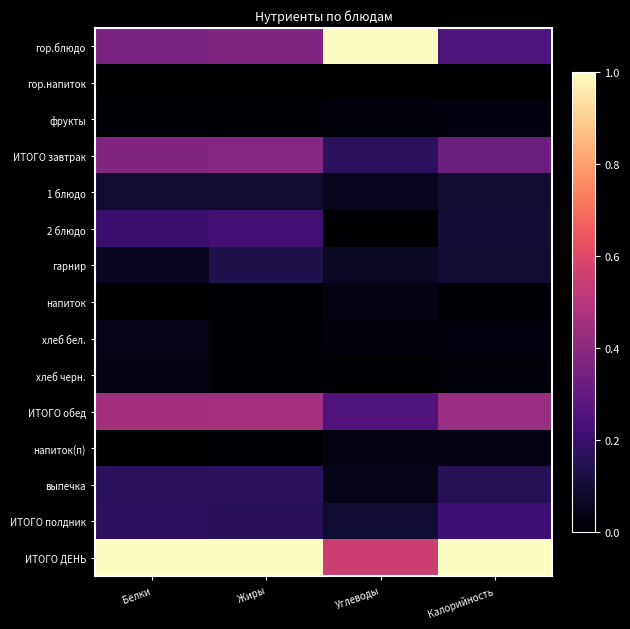

The выпечка series shows 0.3 at Калорийность. True or false?

False